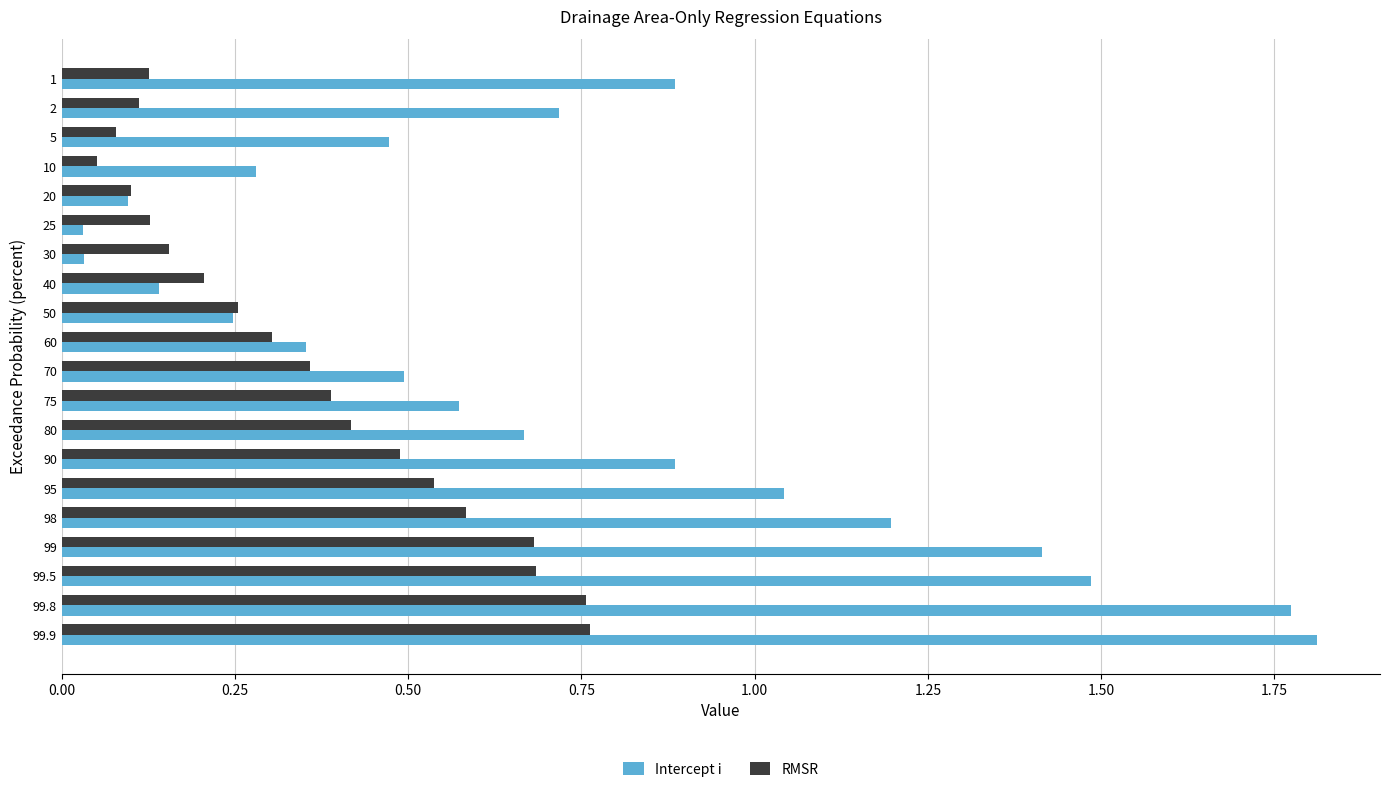

Rank the series by their maximum value, from lowest to highest.

RMSR, Intercept i